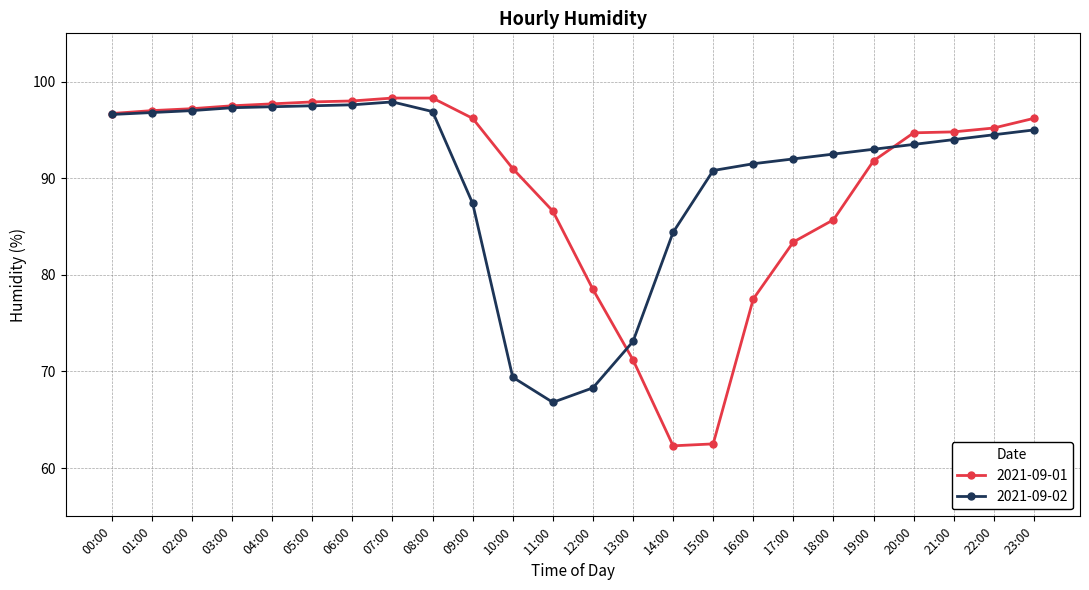

What are all the series names shown in the legend?

2021-09-01, 2021-09-02